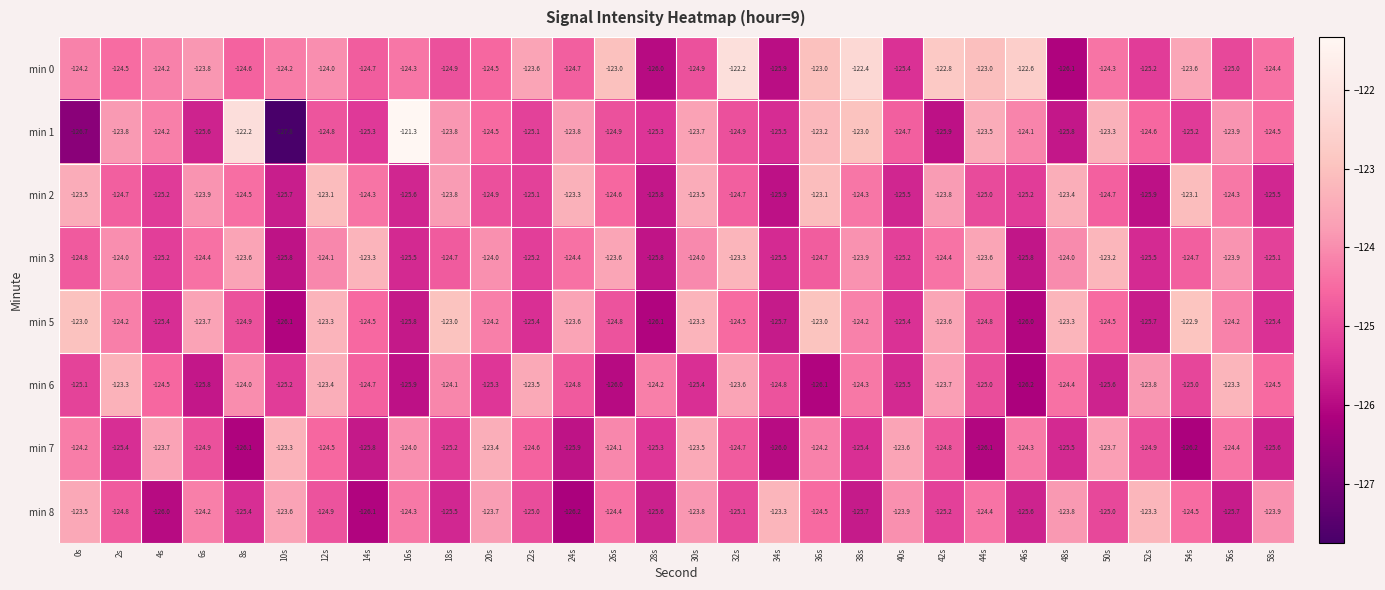

What is the average value of the min 1 series?

-124.5